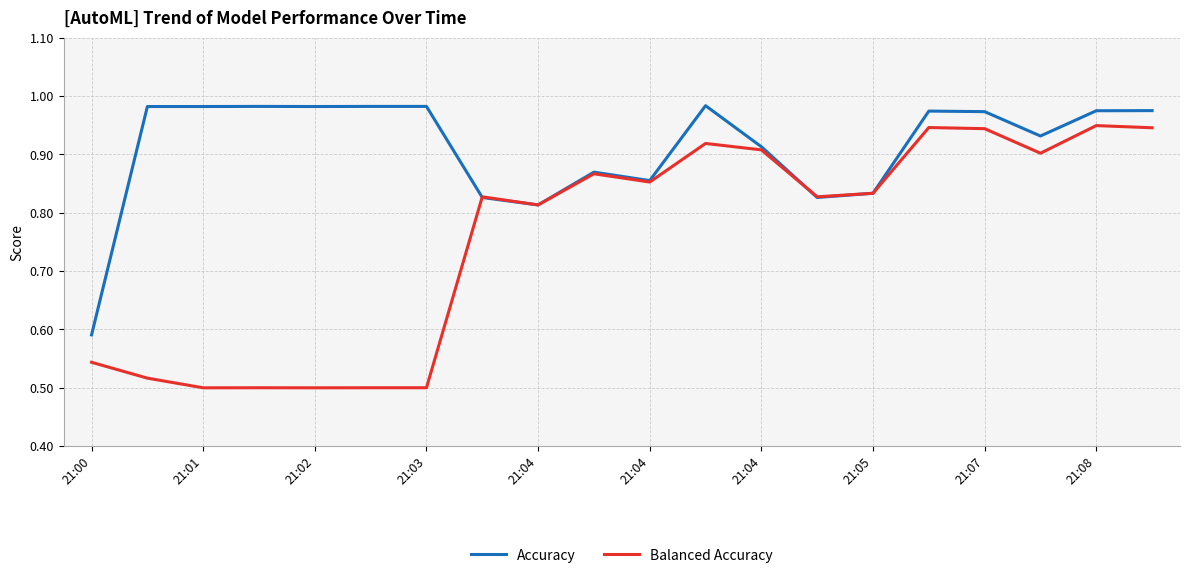

Which series has the largest total across all categories?

Accuracy